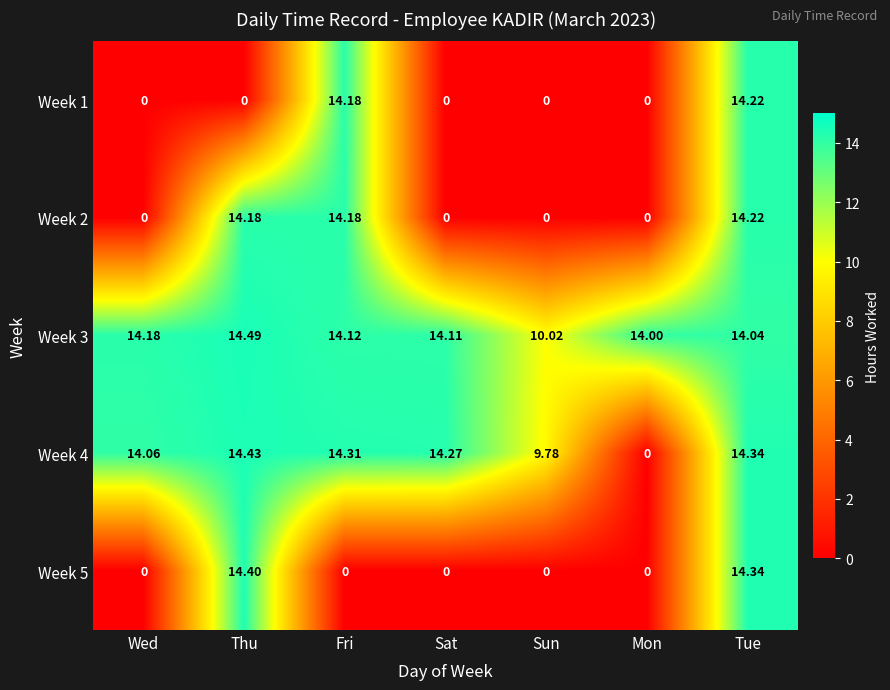

At which category is the sum across all series the highest?

Tue